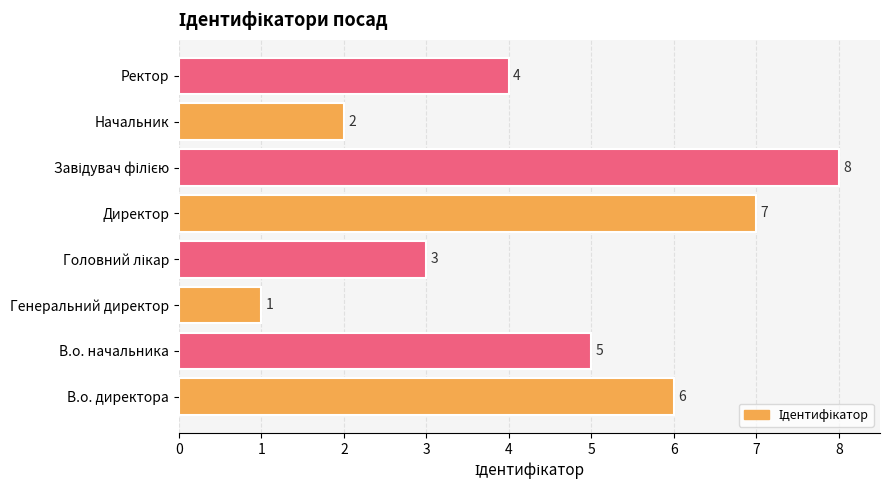

The value at Генеральний директор is 1. True or false?

True